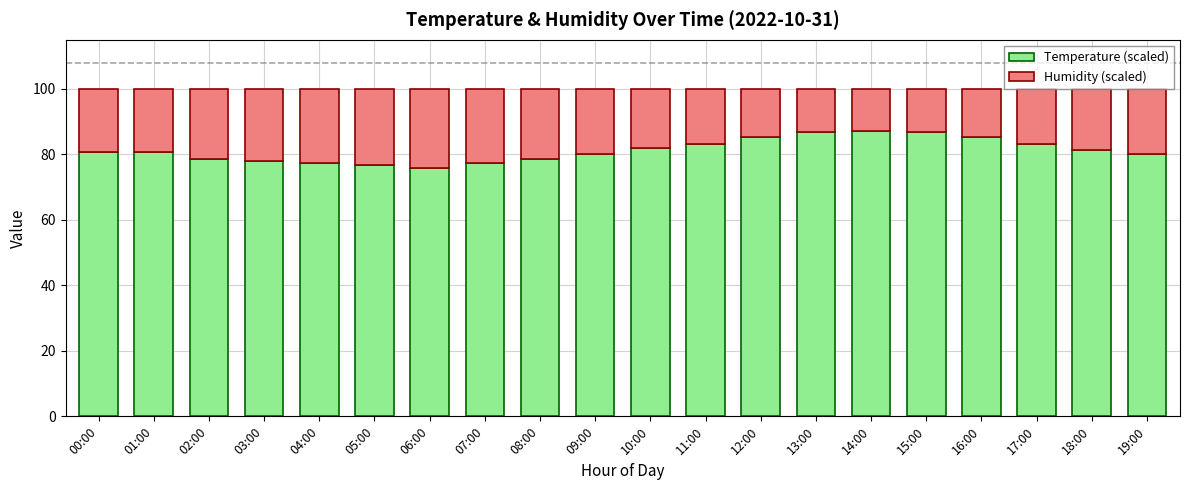

What are all the series names shown in the legend?

Temperature (scaled), Humidity (scaled)